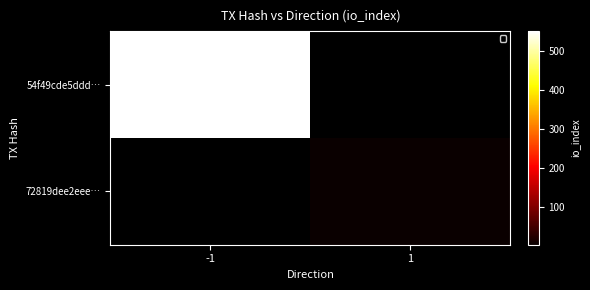

Reading left to right, extract all data points from this chart.

54f49cde5ddd…: -1=552	1=0
72819dee2eee…: -1=0	1=4